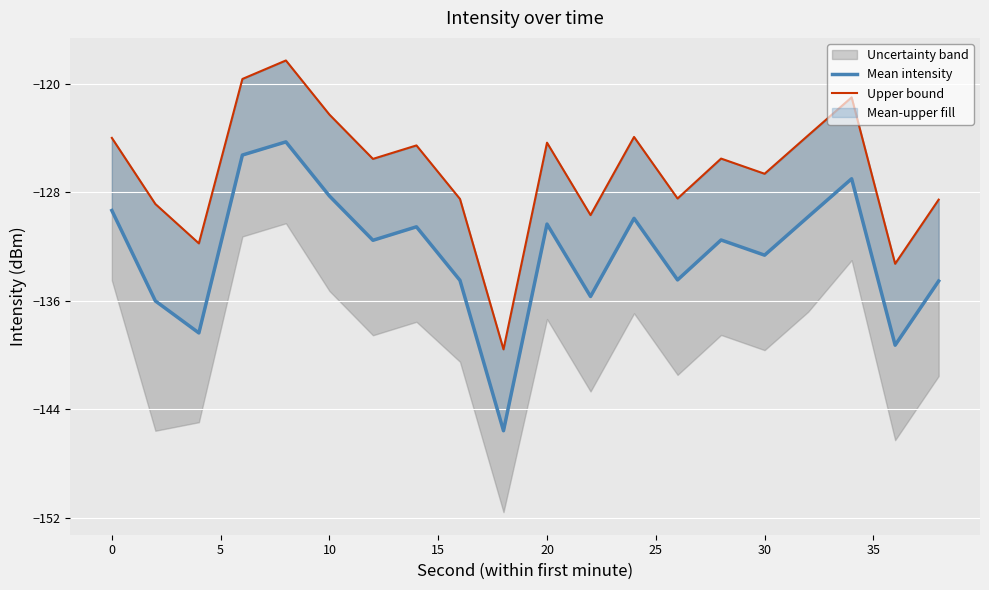

True or false: Upper bound and Mean intensity intersect in this chart.

False